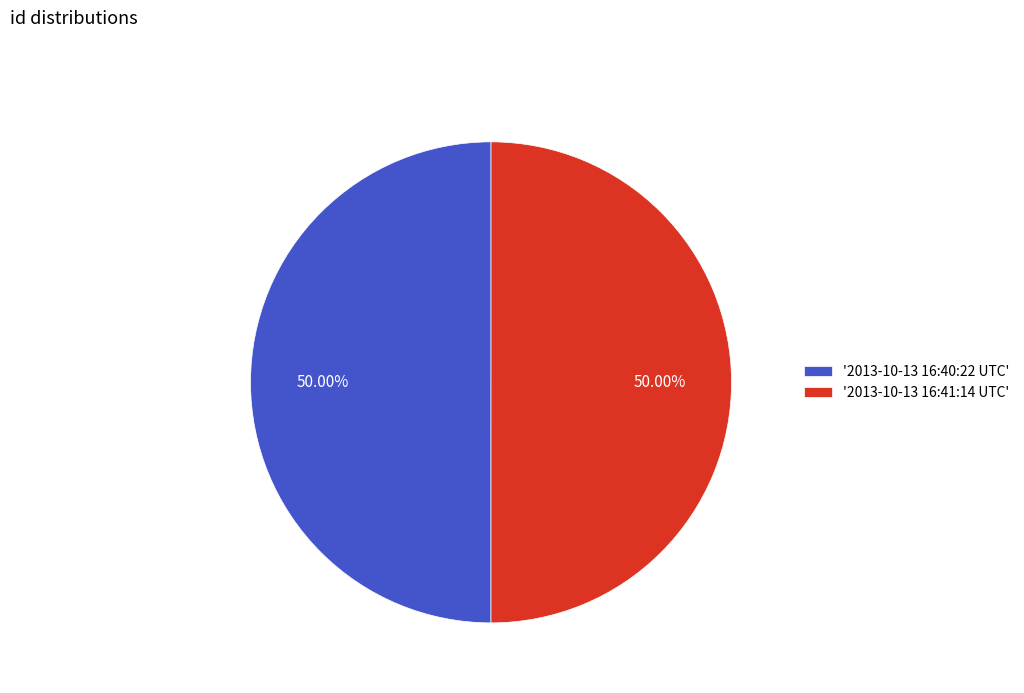

What is the ratio of the value at '2013-10-13 16:41:14 UTC' to the value at '2013-10-13 16:40:22 UTC'?

1.0